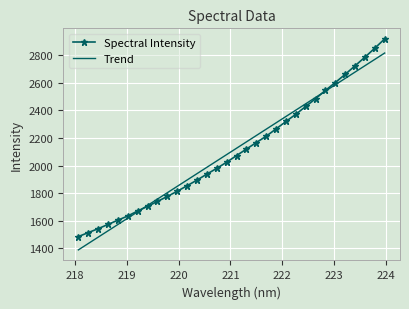

What is the highest value of the Spectral Intensity series?

2917.4